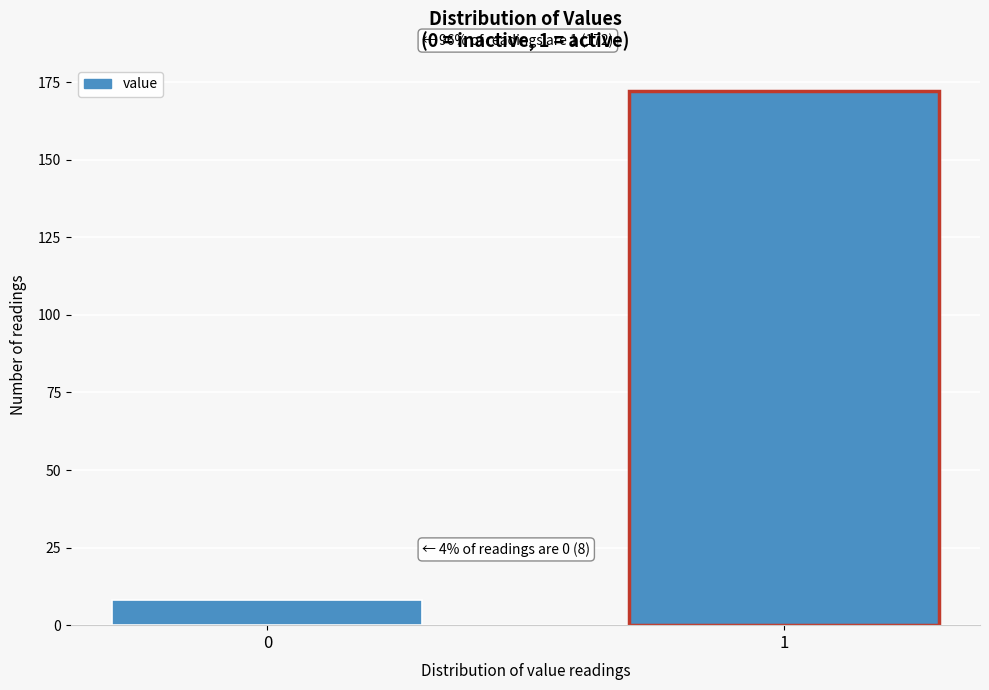

Reading left to right, extract all data points from this chart.

0=8	1=172